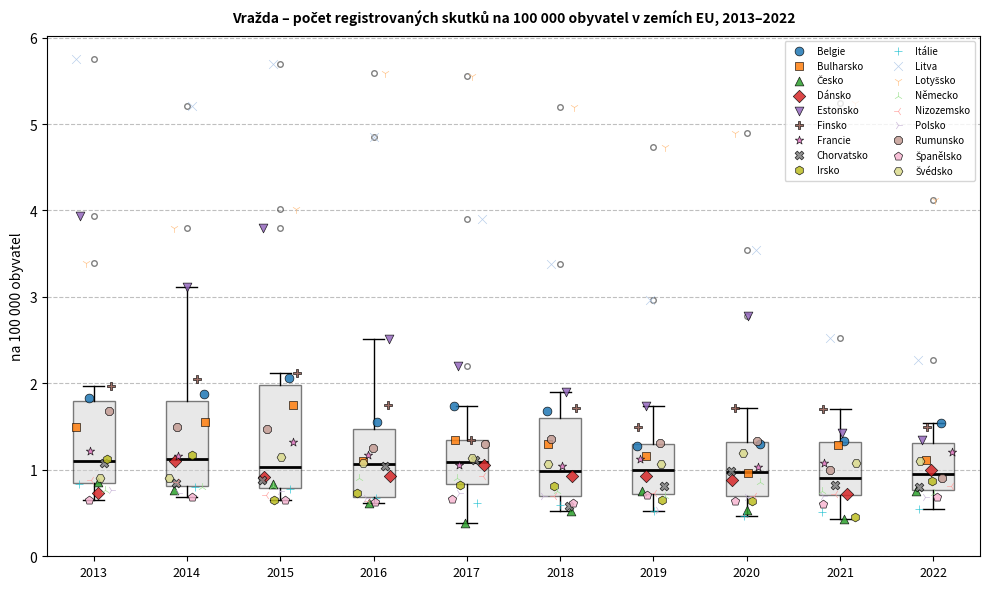

Reading left to right, read every box against the y-axis: the position of its median line, the range the box covers, and the ends of its whiskers. The values are not printed on the chart, so give them approximately, as read against the axis.

2013: median 1.1, box 0.8 to 1.8, whiskers 0.7 to 2.0
2014: median 1.1, box 0.8 to 1.8, whiskers 0.7 to 3.1
2015: median 1.0, box 0.8 to 2.0, whiskers 0.7 to 2.1
2016: median 1.1, box 0.7 to 1.5, whiskers 0.6 to 2.5
2017: median 1.1, box 0.8 to 1.3, whiskers 0.4 to 1.7
2018: median 1.0, box 0.7 to 1.6, whiskers 0.5 to 1.9
2019: median 1.0, box 0.7 to 1.3, whiskers 0.5 to 1.7
2020: median 1.0, box 0.7 to 1.3, whiskers 0.5 to 1.7
2021: median 0.9, box 0.7 to 1.3, whiskers 0.4 to 1.7
2022: median 1.0, box 0.8 to 1.3, whiskers 0.6 to 1.5